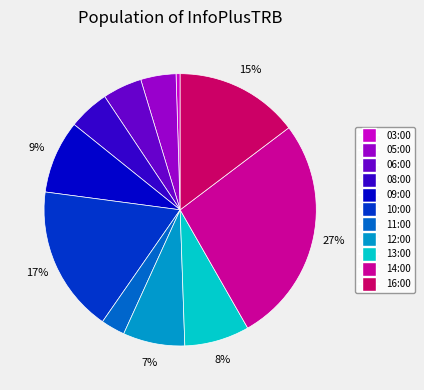

To the nearest percent, what is the combined percentage of 08:00 and 14:00?

32%